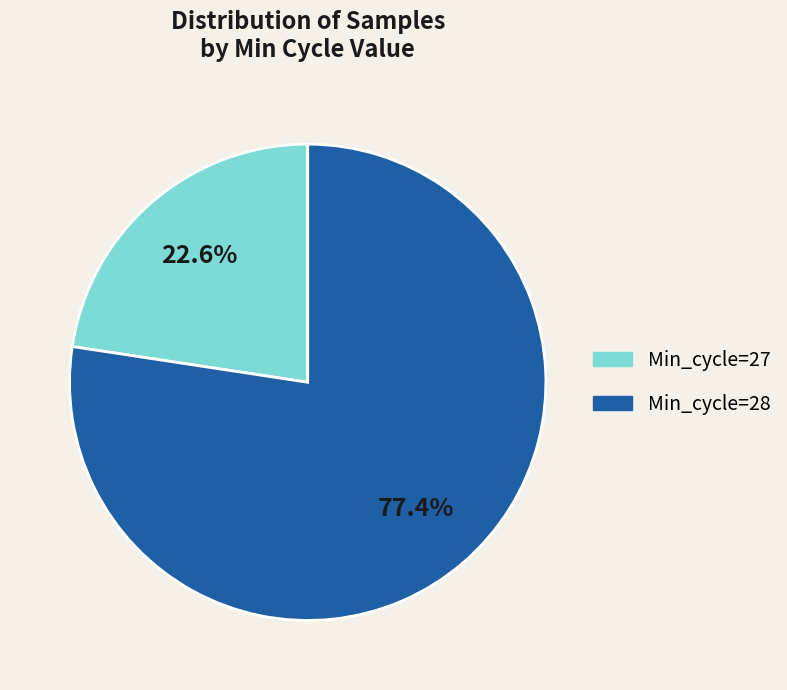

Does any single category account for the majority?

Yes